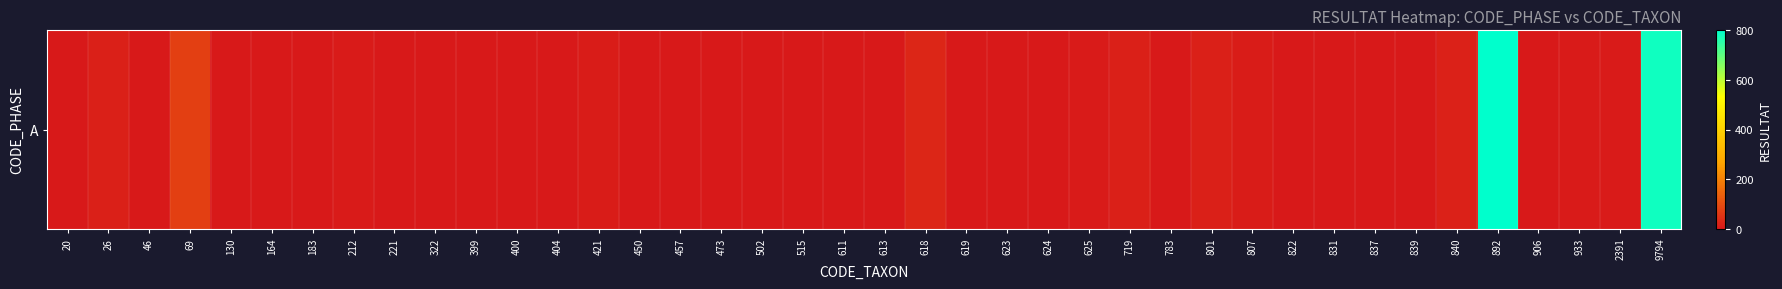

Is it true that the value at 840 is 16?

True